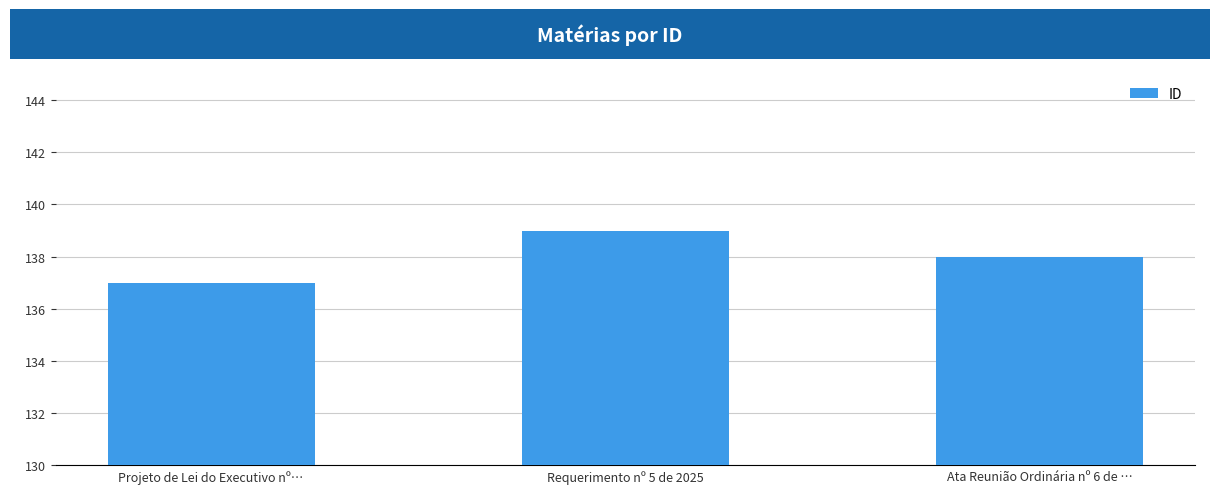

True or false: the data shows 137 at Projeto de Lei do Executivo nº….

True